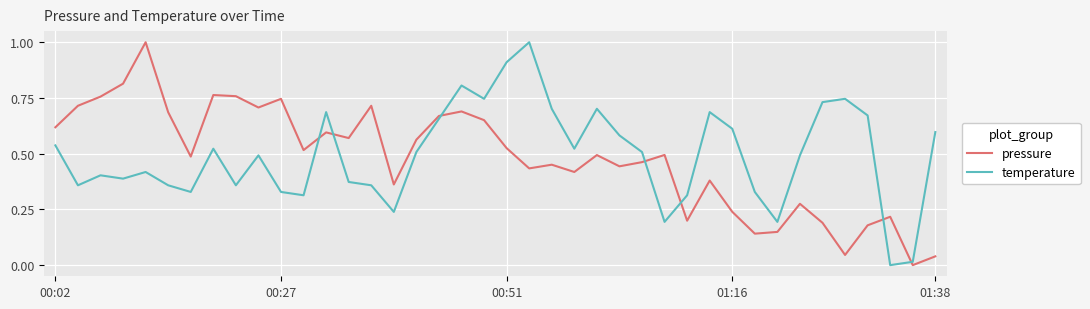

What is the greatest value displayed?

1.0